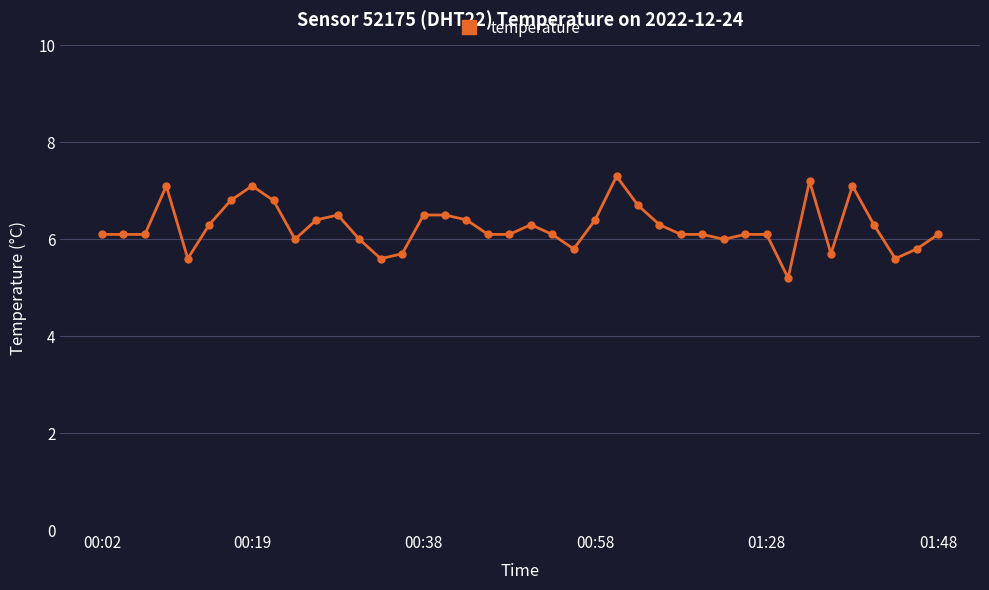

What is the value of the 28th point from the left?

6.1